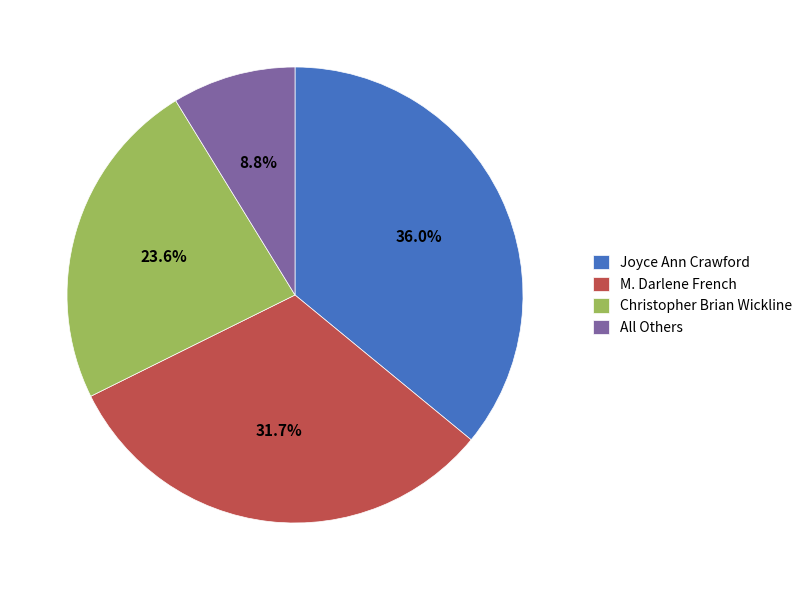

Rank the categories by value from highest to lowest.

Joyce Ann Crawford, M. Darlene French, Christopher Brian Wickline, All Others